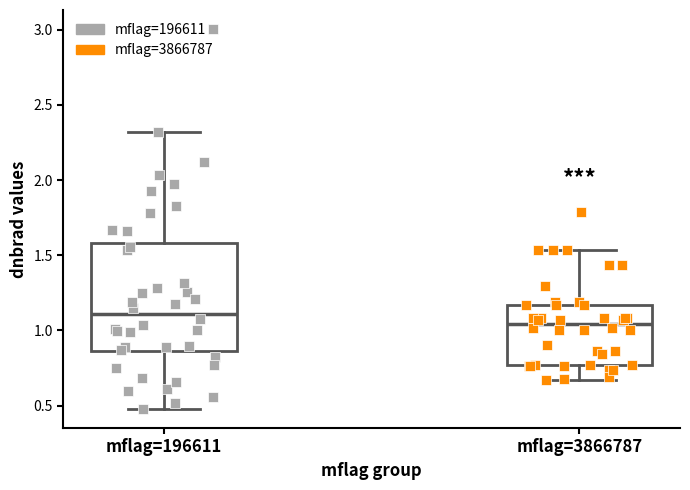

Reading left to right, read every box against the y-axis: the position of its median line, the range the box covers, and the ends of its whiskers. The values are not printed on the chart, so give them approximately, as read against the axis.

mflag=196611: median 1.10, box 0.85 to 1.60, whiskers 0.50 to 2.30
mflag=3866787: median 1.05, box 0.75 to 1.15, whiskers 0.65 to 1.55